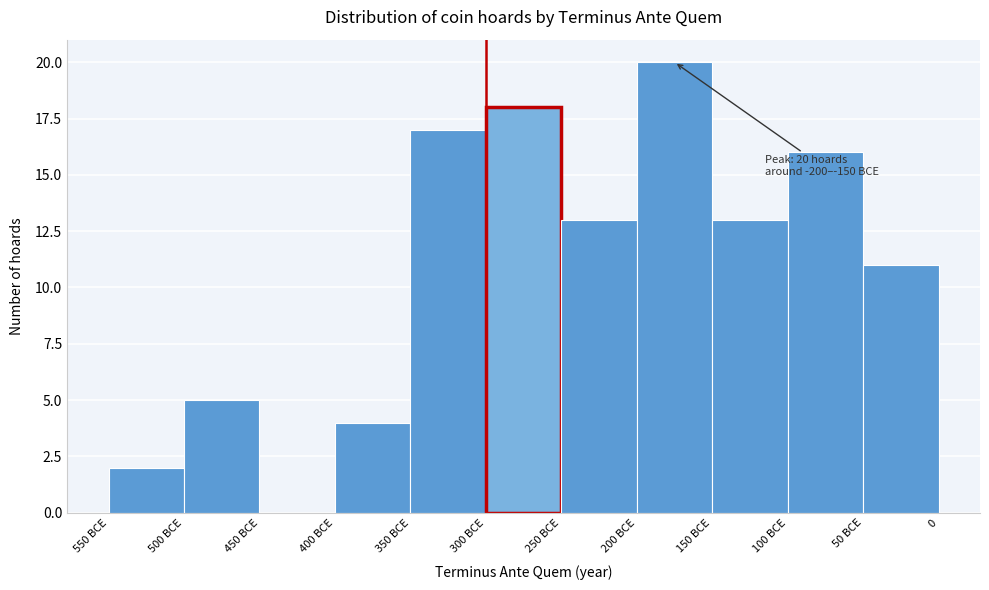

Reading left to right, extract all data points from this chart.

550 BCE=2	500 BCE=5	450 BCE=0	400 BCE=4	350 BCE=17	300 BCE=18	250 BCE=13	200 BCE=20	150 BCE=13	100 BCE=16	50 BCE=11